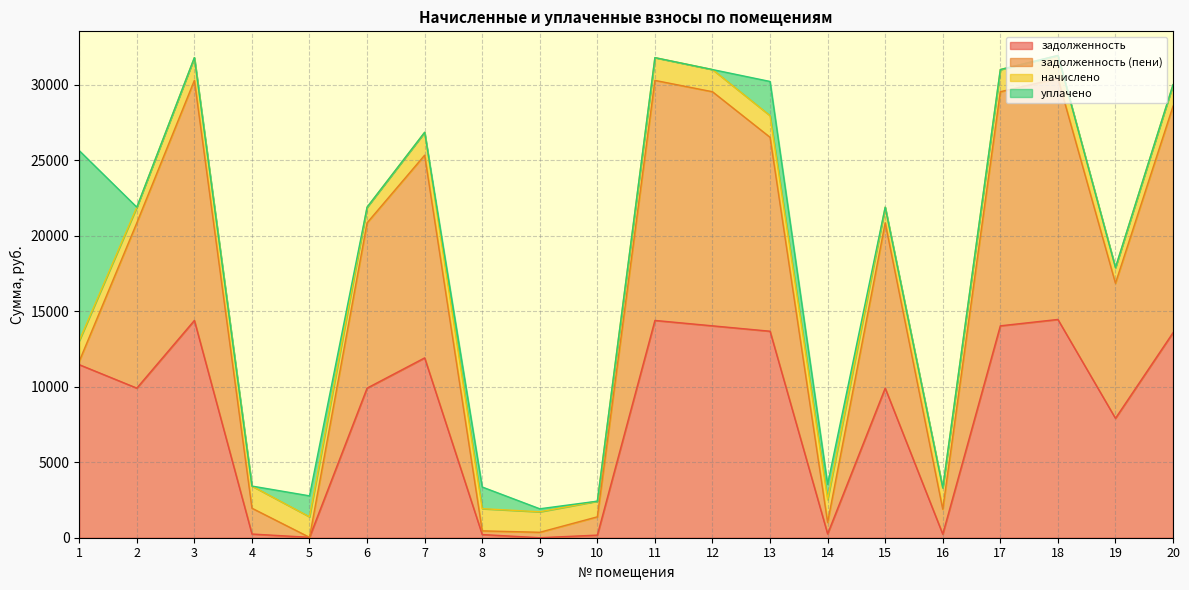

What is the difference between the highest and lowest values at 11?

15897.5